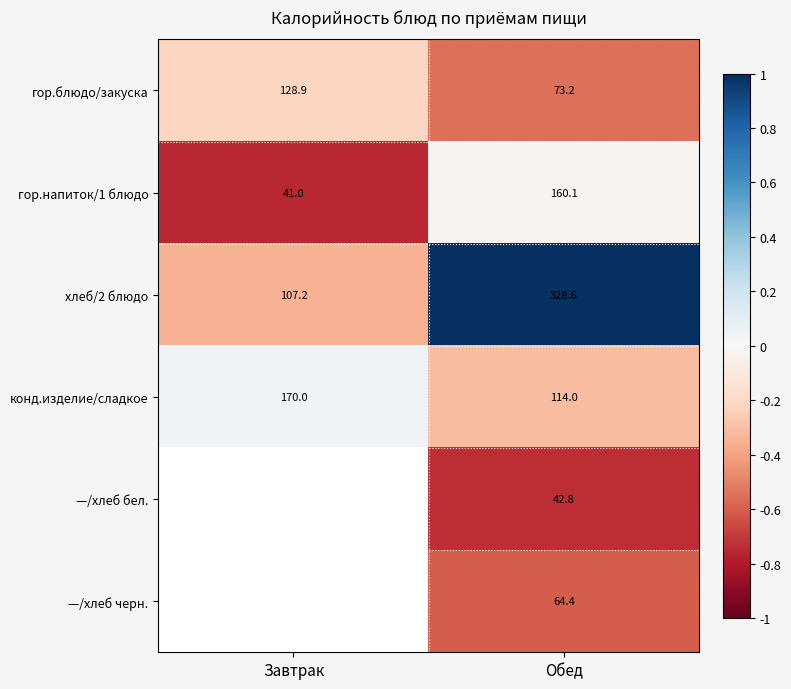

Read the хлеб/2 блюдо value at Обед.

328.6